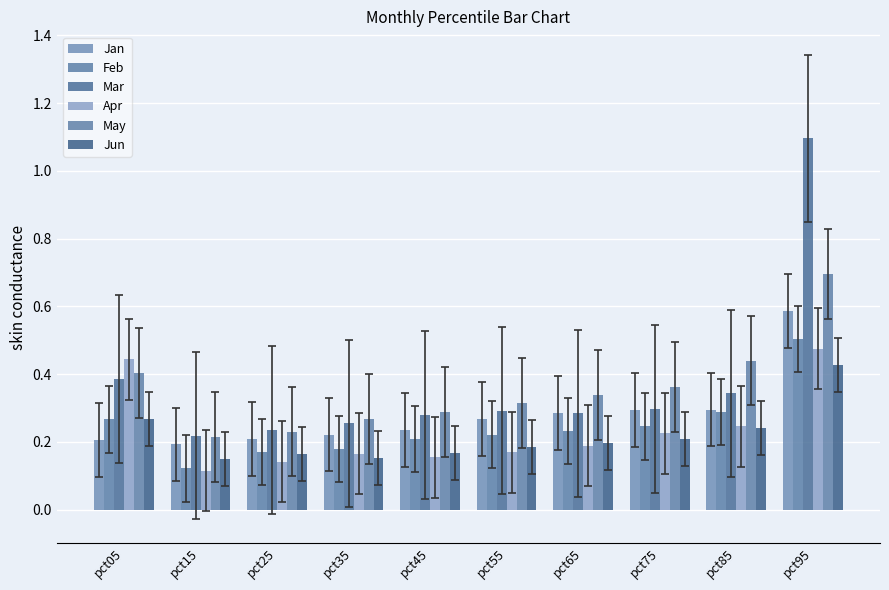

Which series has the largest total across all categories?

Mar